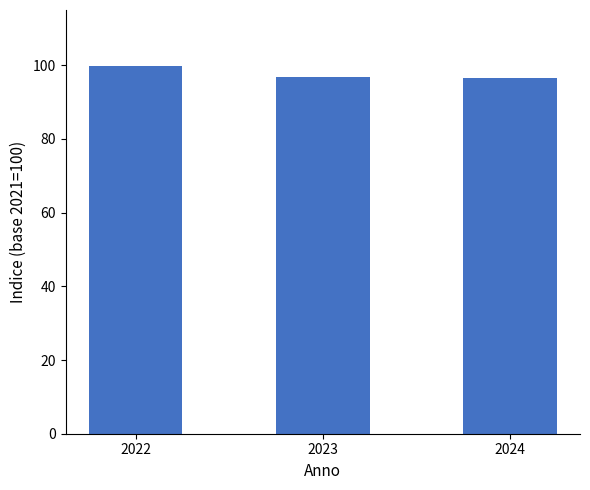

What is the difference between the maximum and minimum values?

3.4